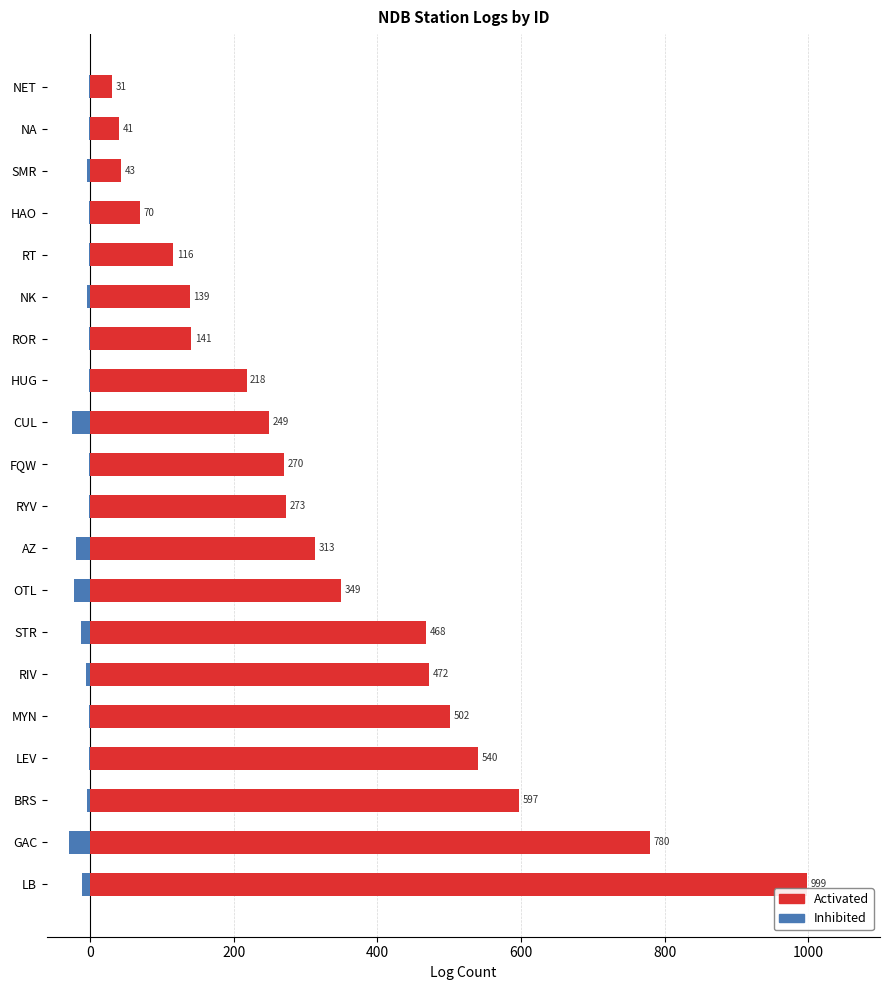

What position from the right is NA?

2